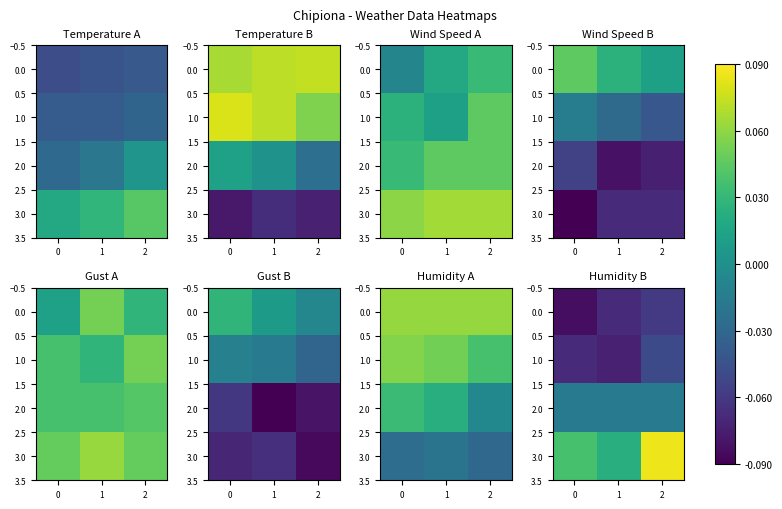

The value of 3.0 at 2 is 0.0. True or false?

False